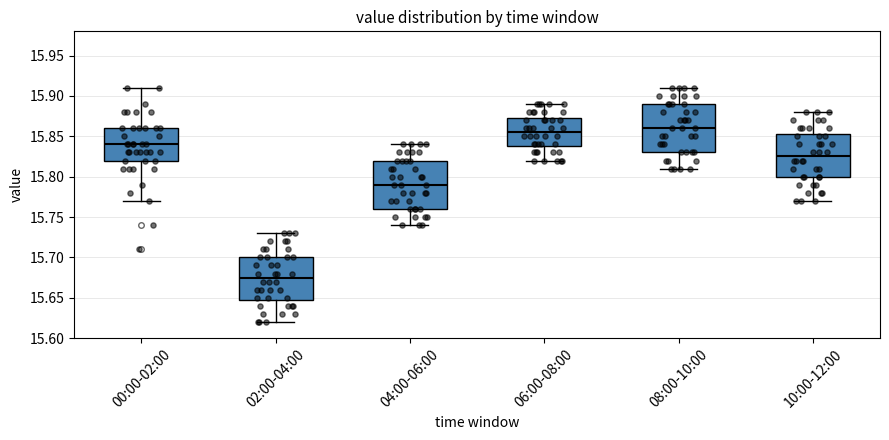

Reading left to right, transcribe this box plot: for each box, give where its median line is, the range the box spans, and where its two whiskers end, as read against the y-axis. The values are not printed on the chart, so give them approximately, as read against the axis.

00:00-02:00: median 15.840, box 15.820 to 15.860, whiskers 15.770 to 15.910
02:00-04:00: median 15.675, box 15.650 to 15.700, whiskers 15.620 to 15.730
04:00-06:00: median 15.790, box 15.760 to 15.820, whiskers 15.740 to 15.840
06:00-08:00: median 15.855, box 15.840 to 15.875, whiskers 15.820 to 15.890
08:00-10:00: median 15.860, box 15.830 to 15.890, whiskers 15.810 to 15.910
10:00-12:00: median 15.825, box 15.800 to 15.855, whiskers 15.770 to 15.880